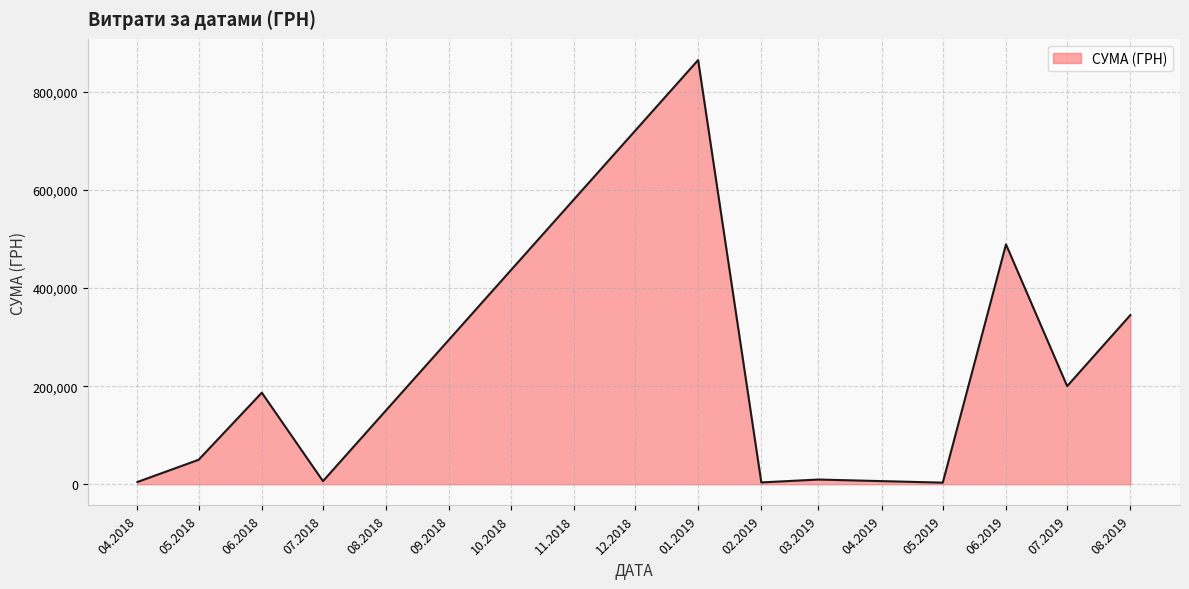

What is the difference between the maximum and minimum values?

861740.1